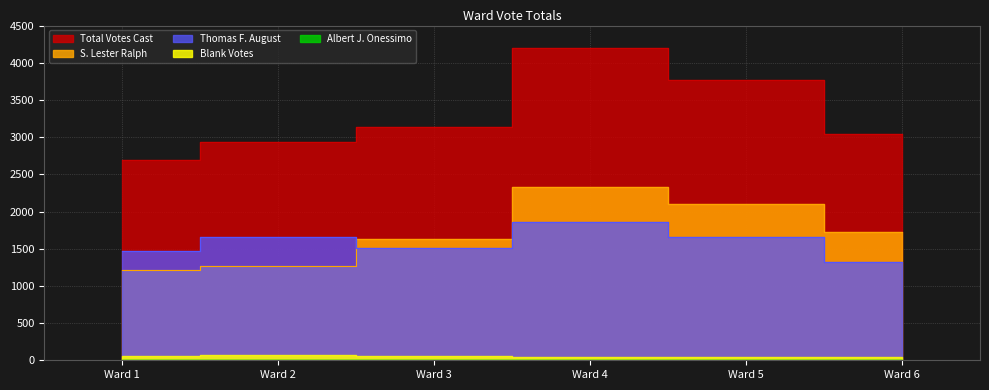

Does the chart have visible grid lines?

Yes